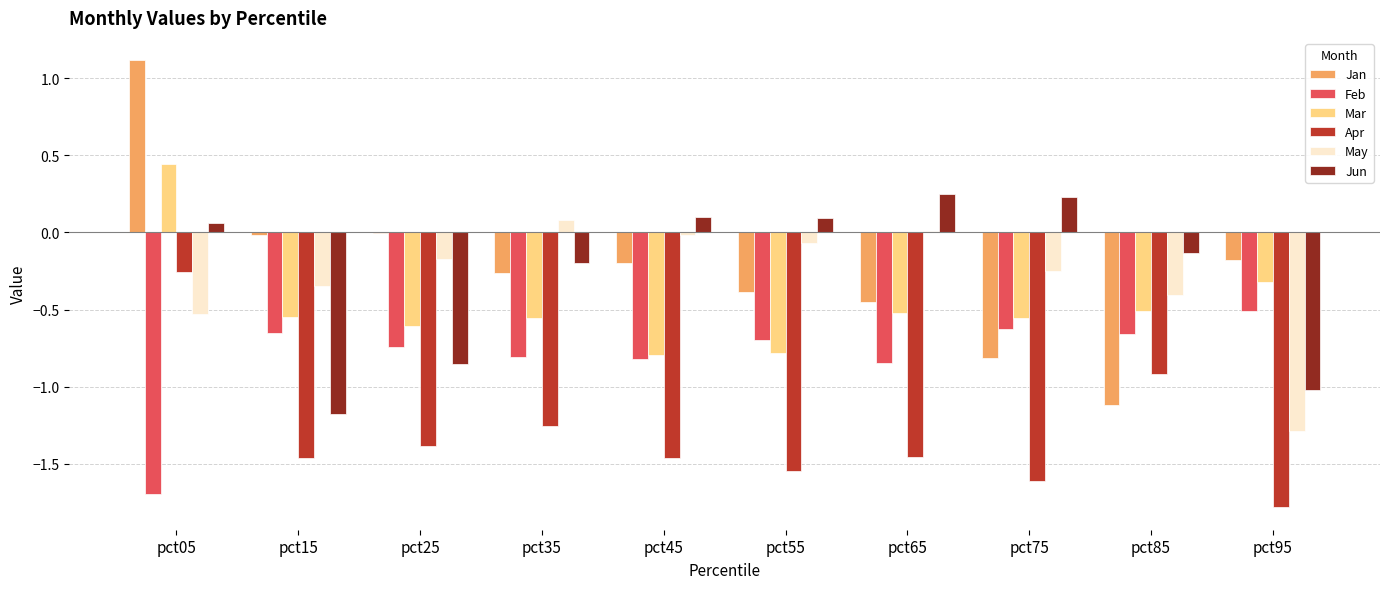

Does the chart contain stacked bars?

No